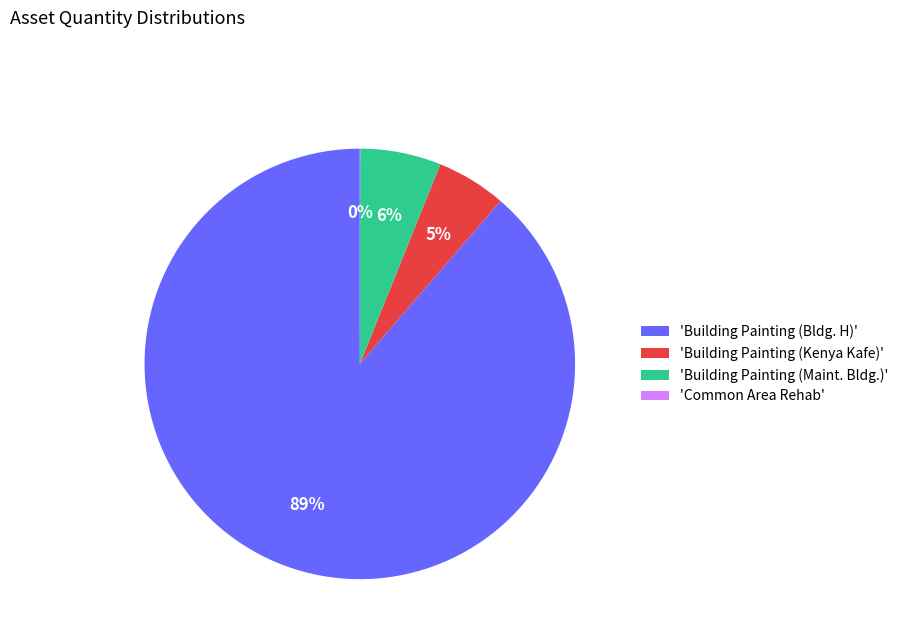

True or false: 'Building Painting (Bldg. H)' accounts for 89% of the total.

True